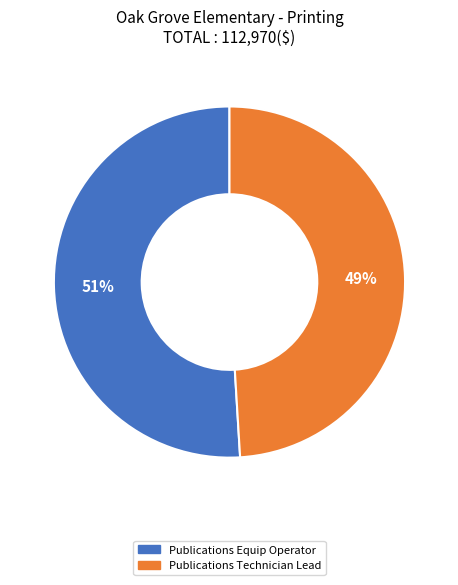

Is the sum of Publications Technician Lead and Publications Equip Operator greater than half?

Yes